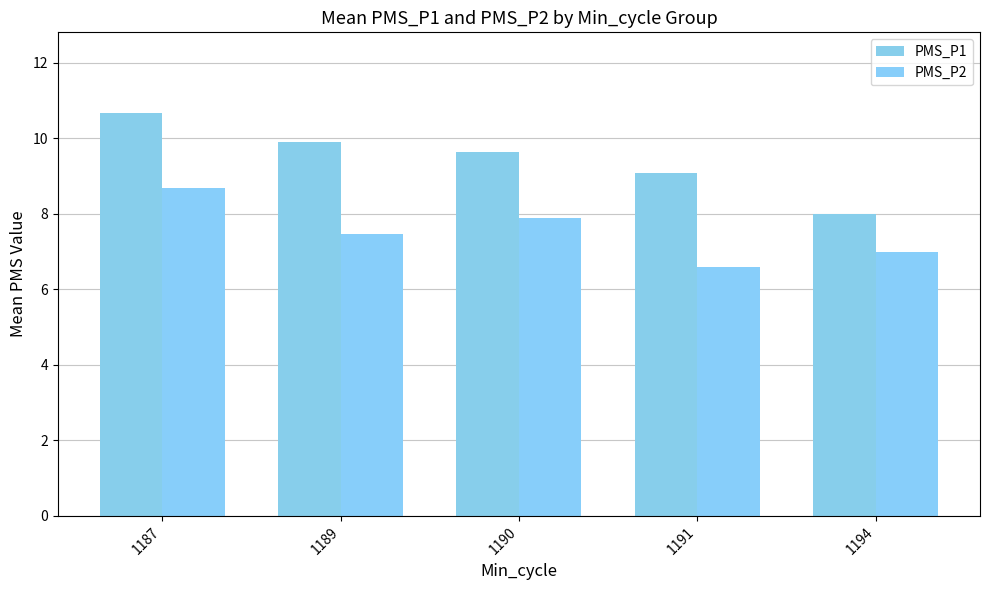

At how many categories does at least one series exceed 9?

4